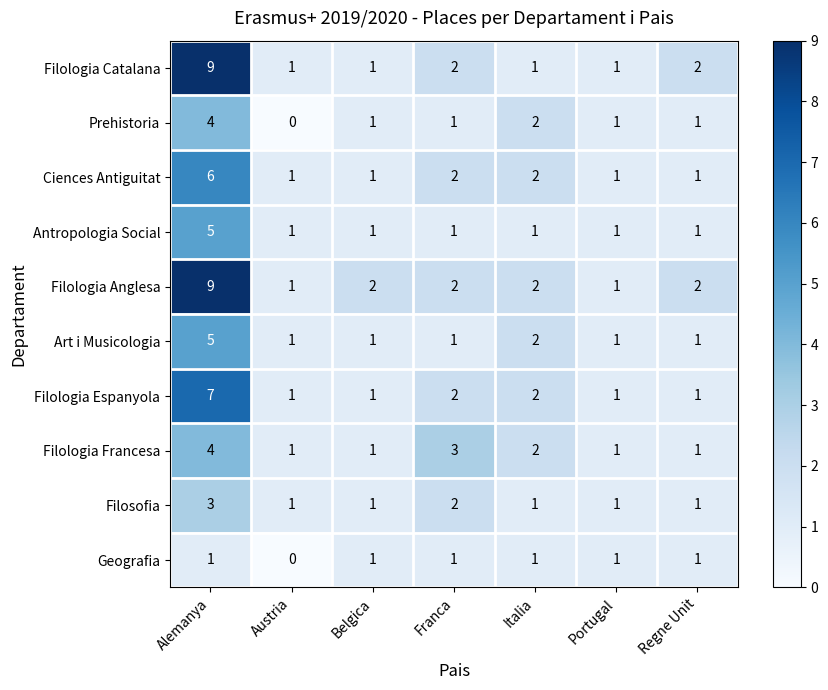

What is the maximum value for Filologia Catalana?

9